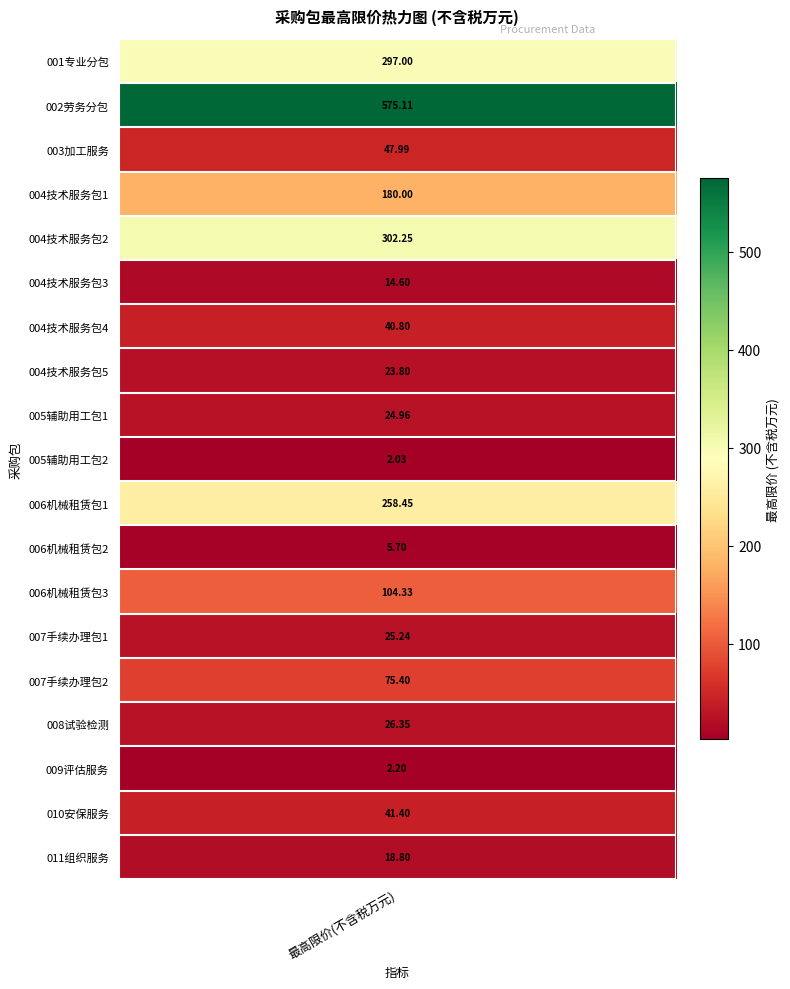

True or false: the data shows 297.0 at 0.

True